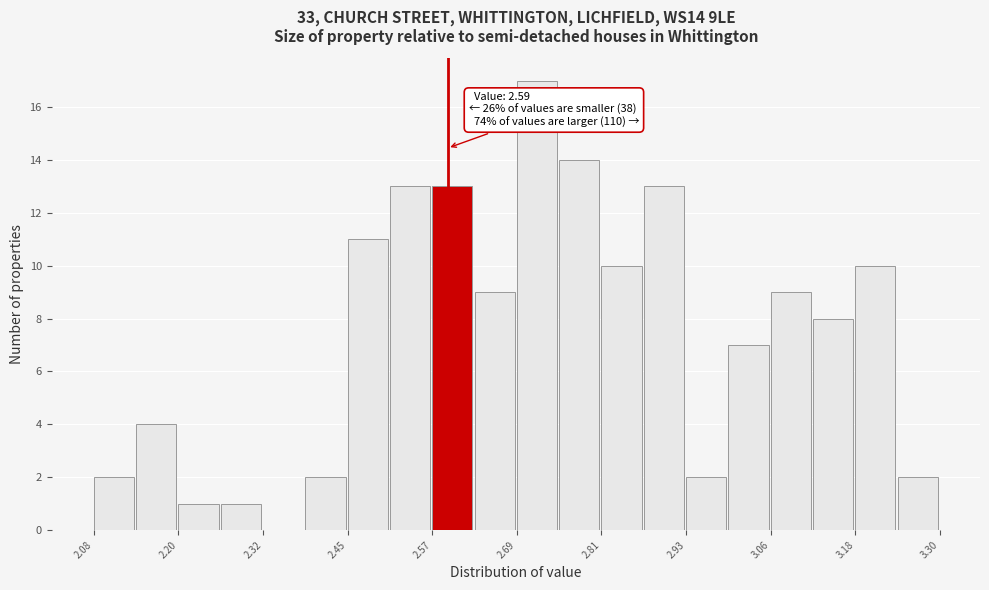

Around what value on the x-axis is the tallest bar? Give the approximate position of its centre, as read against the axis.

2.72